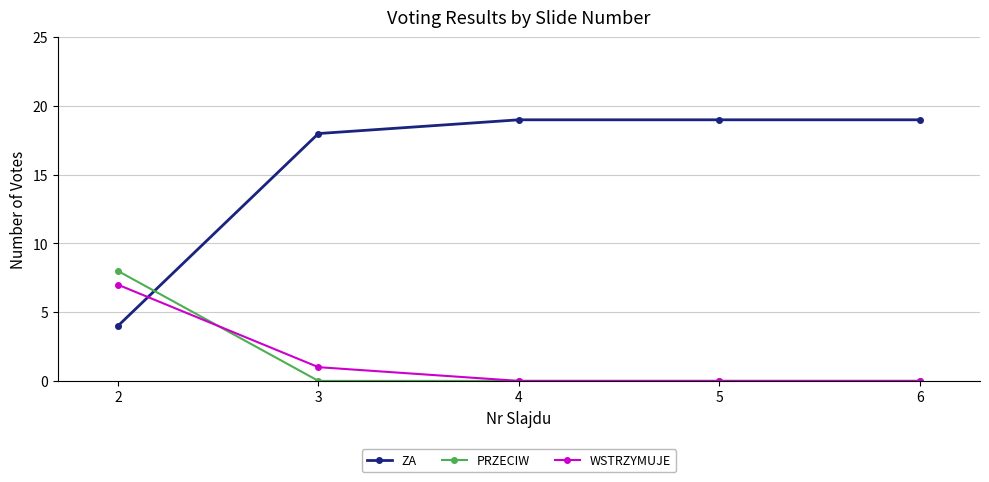

Which series has the widest spread of values?

ZA